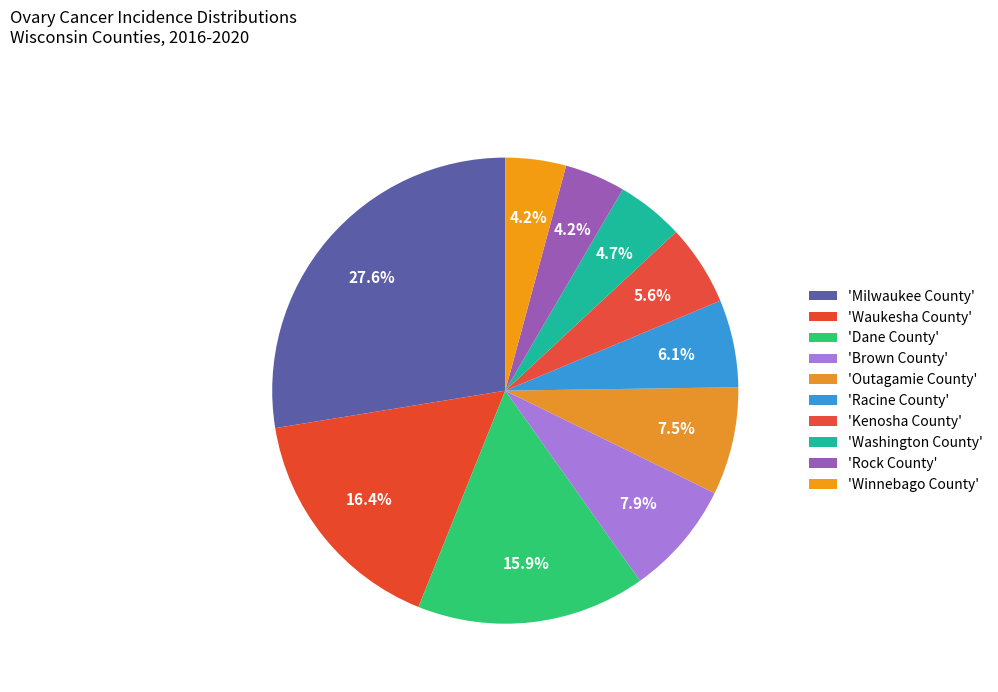

How many segments does this pie chart have?

10